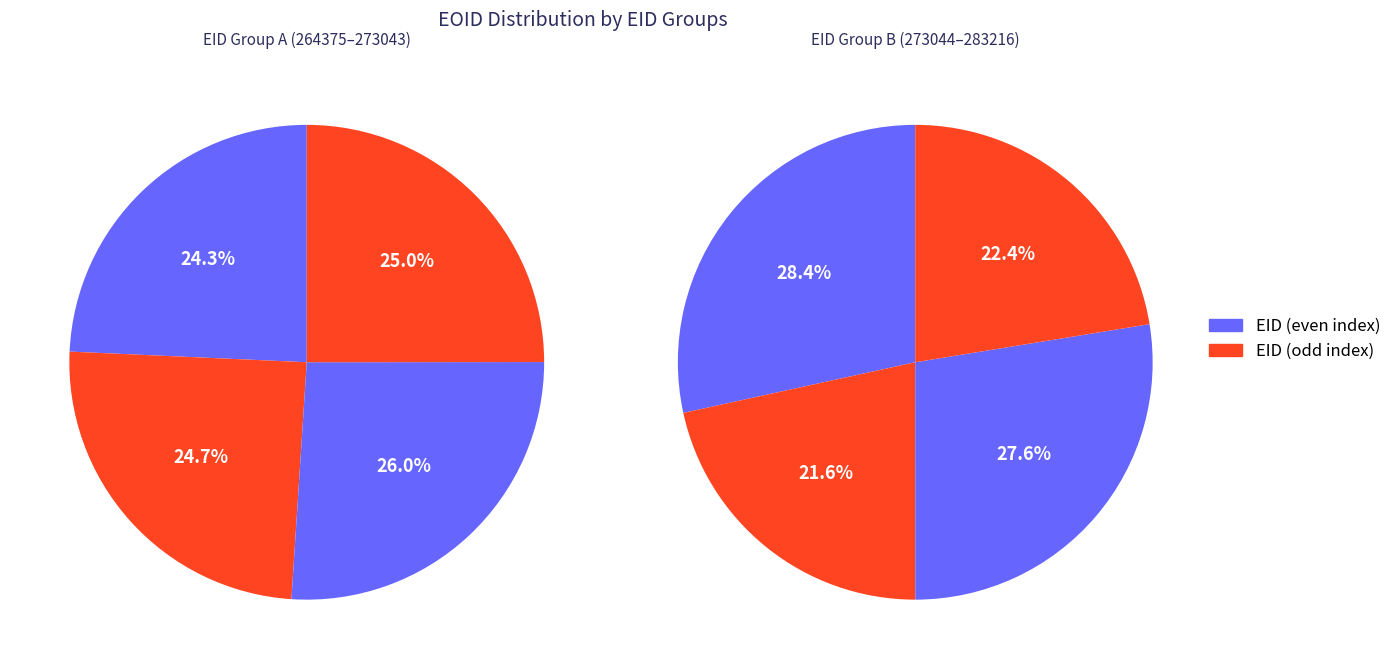

True or false: 264375 accounts for 22% of the total.

False